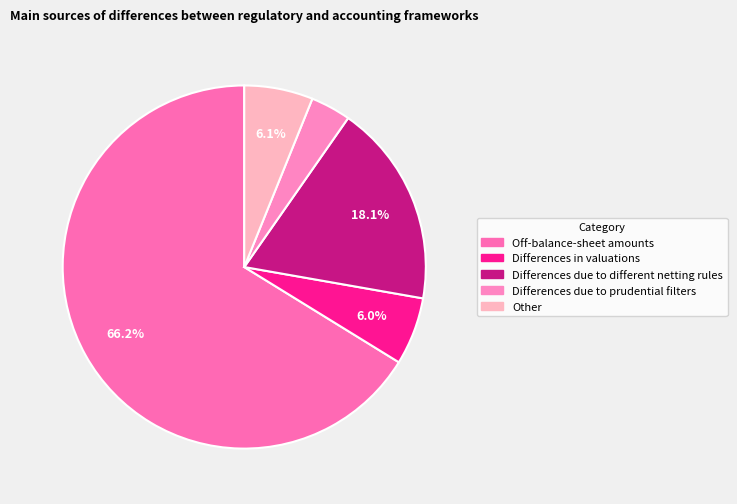

Combined, do Differences in valuations and Differences due to different netting rules account for over 50%?

No